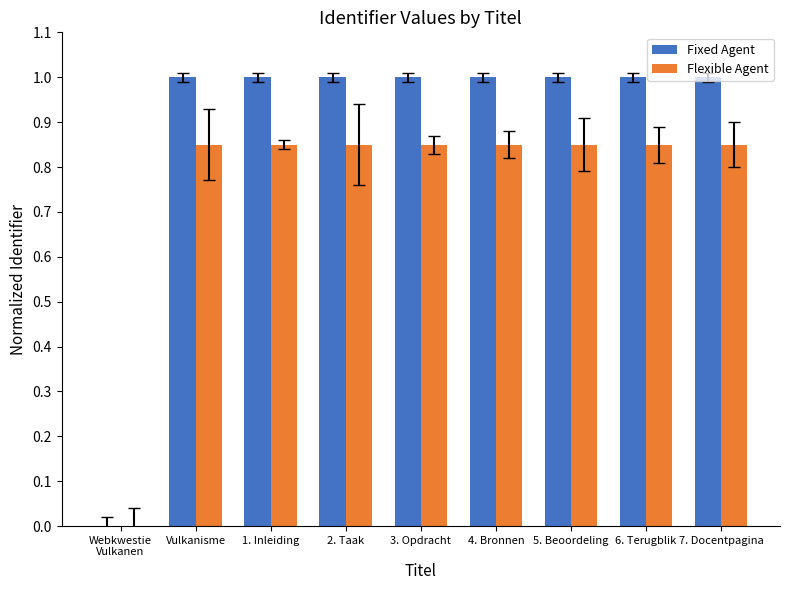

What is the maximum value shown in the chart?

1.0